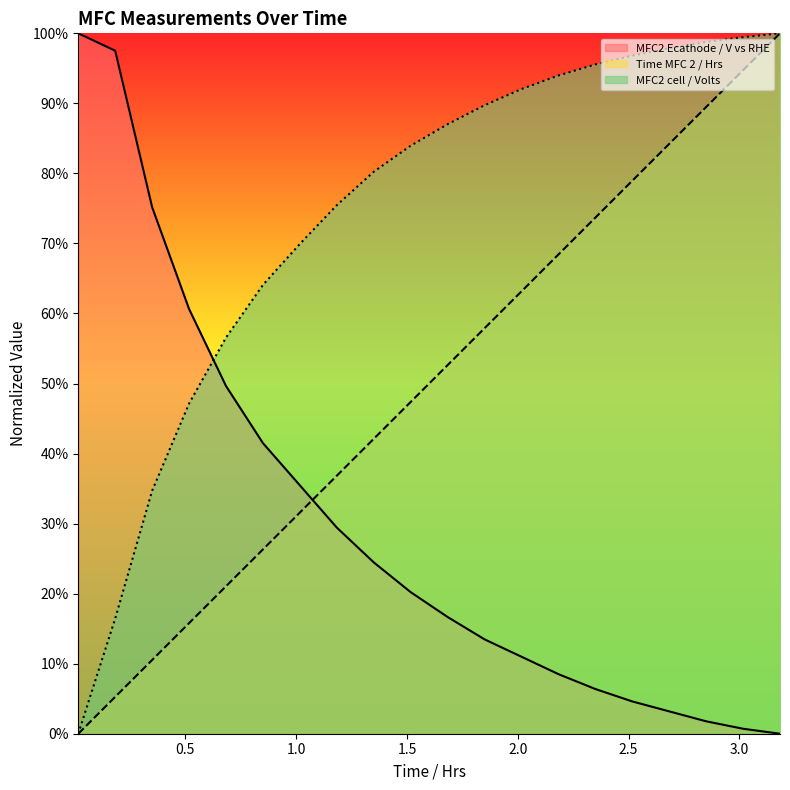

Rank the series at 1.6833 from highest to lowest value.

MFC2 cell / Volts, Time MFC 2 / Hrs, MFC2 Ecathode / V vs RHE